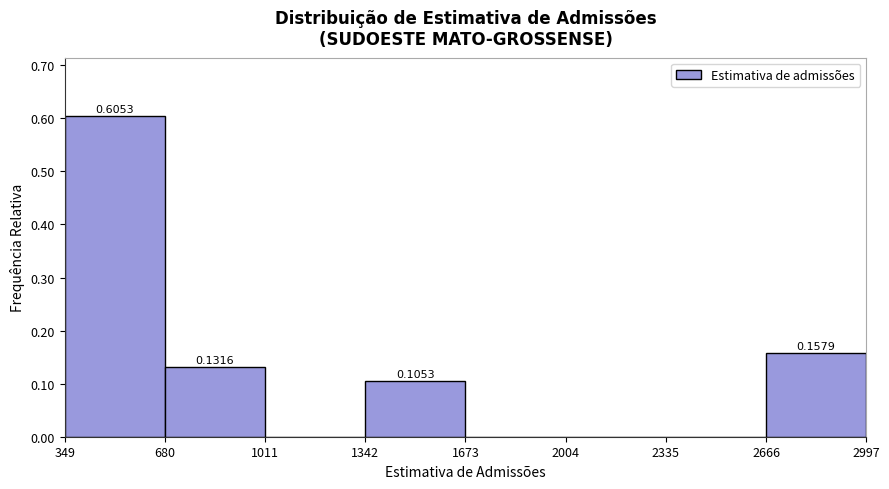

Which range on the x-axis has the tallest bar?

350 to 700